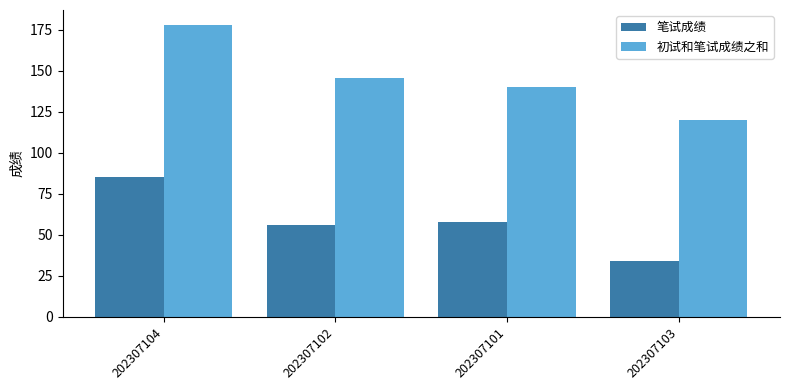

At which category does the chart reach its minimum across all series?

202307103